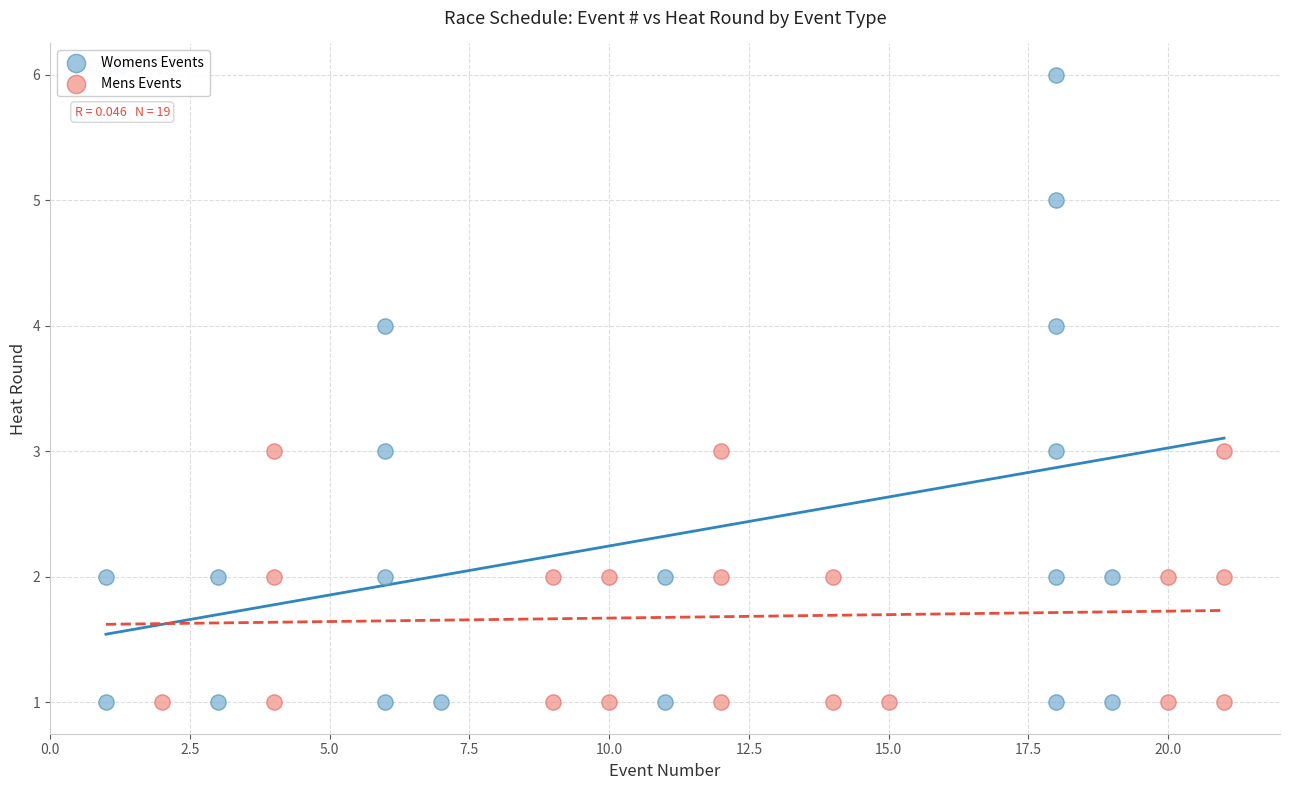

What are all the series names shown in the legend?

Womens Events, Mens Events